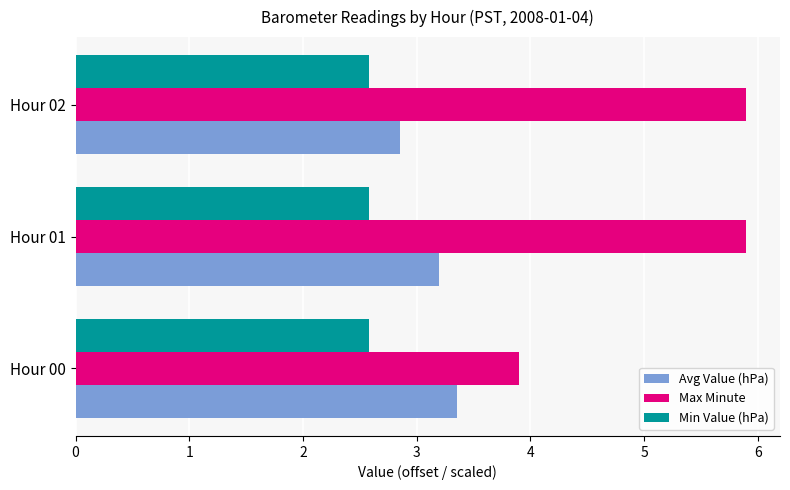

What is the difference between the Avg Value (hPa) values at Hour 02 and Hour 00?

0.5